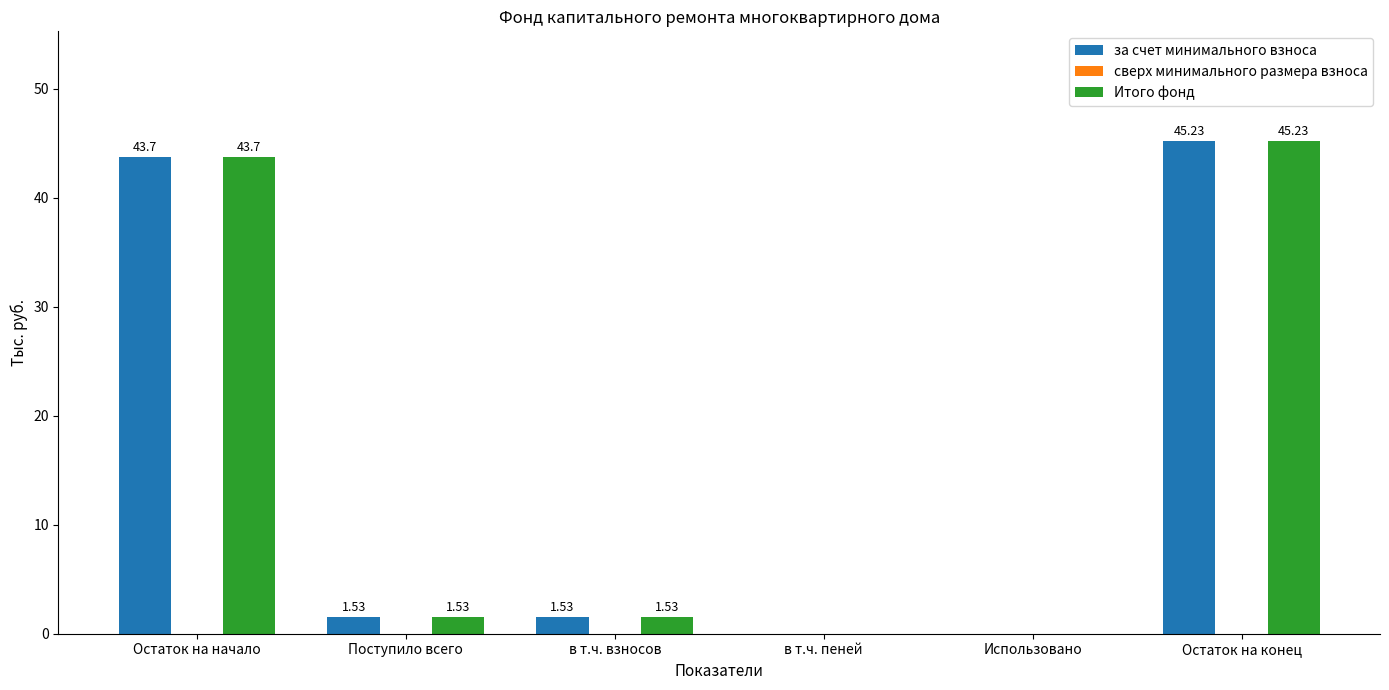

What is the sum of the Итого фонд values at Остаток на конец and Поступило всего?

46.8